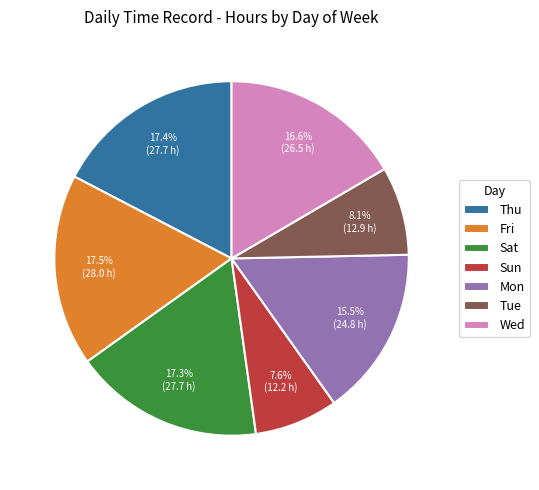

What percentage do Tue and Wed together represent?

24.7%